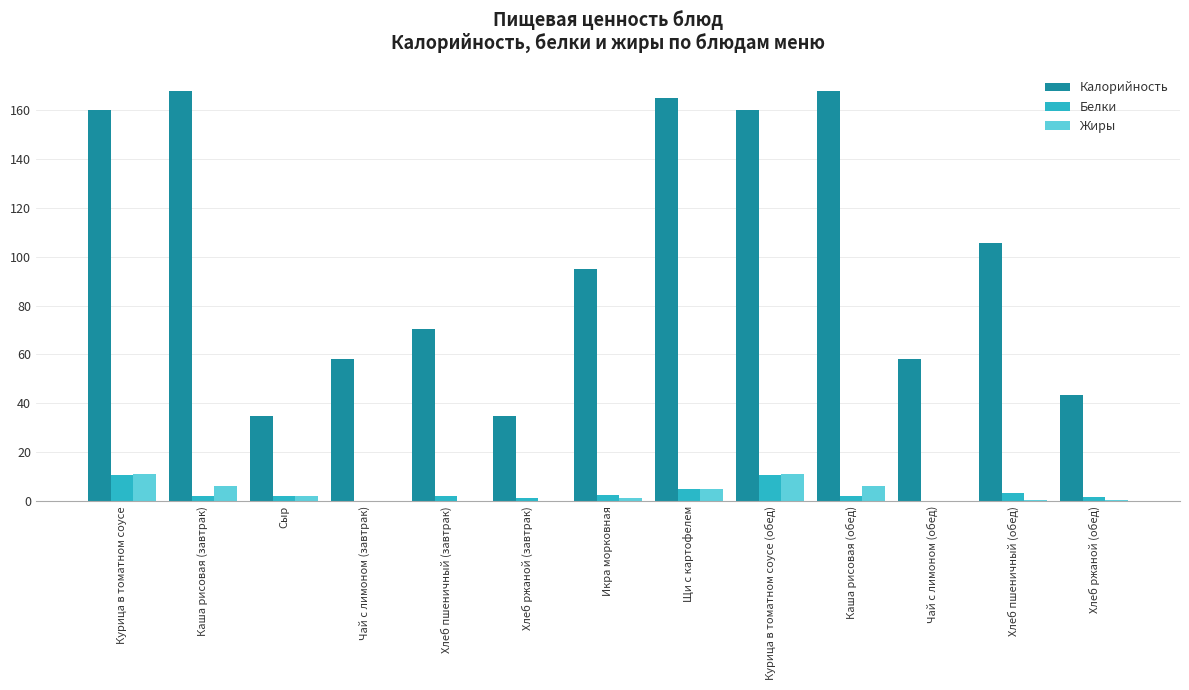

Between Икра морковная and Хлеб ржаной (обед), which series saw the biggest shift?

Калорийность